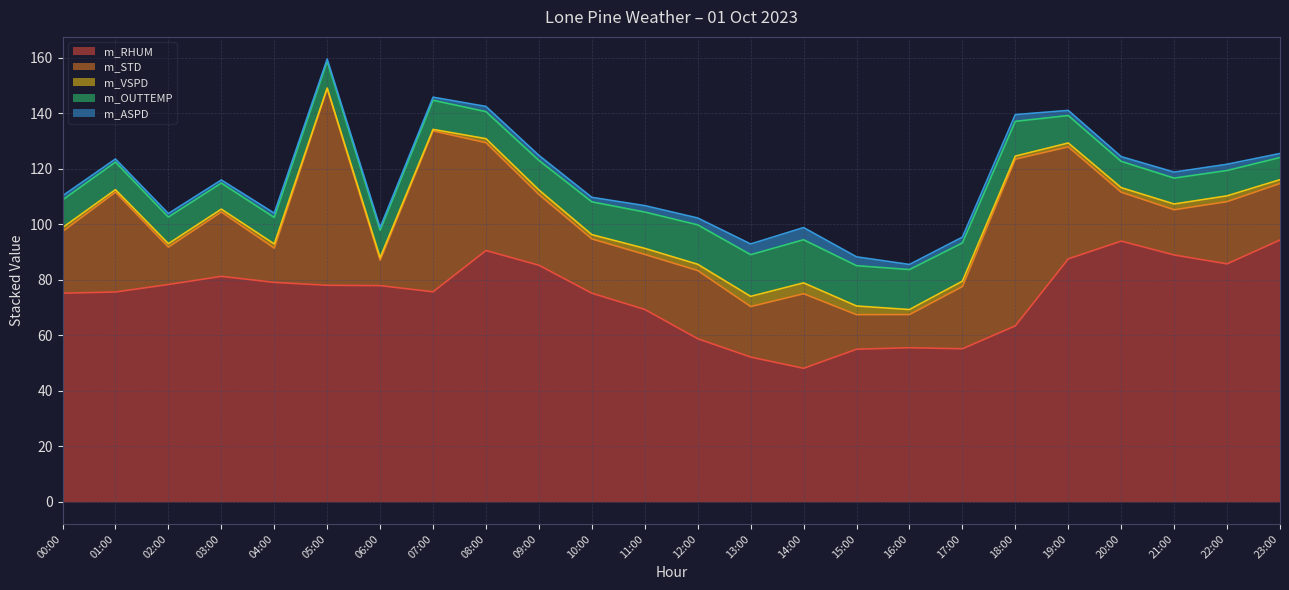

True or false: m_ASPD has more than 1 points higher than both neighbors.

True